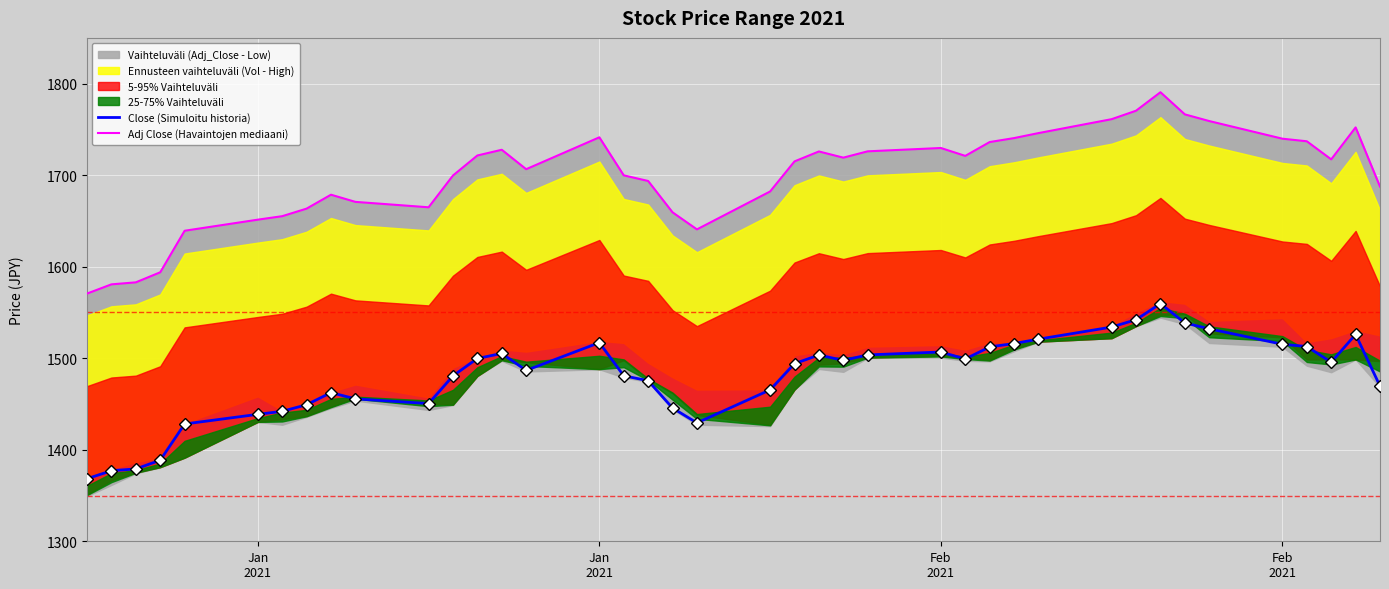

How many data points in Close (Simuloitu historia) are less than 1495?

20